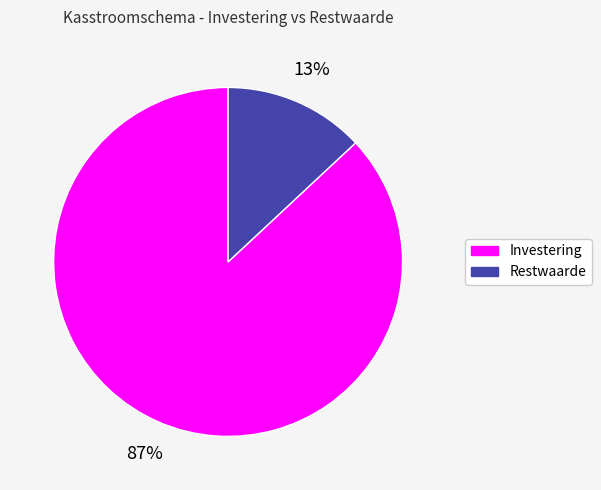

Is Restwaarde the majority of the pie?

No